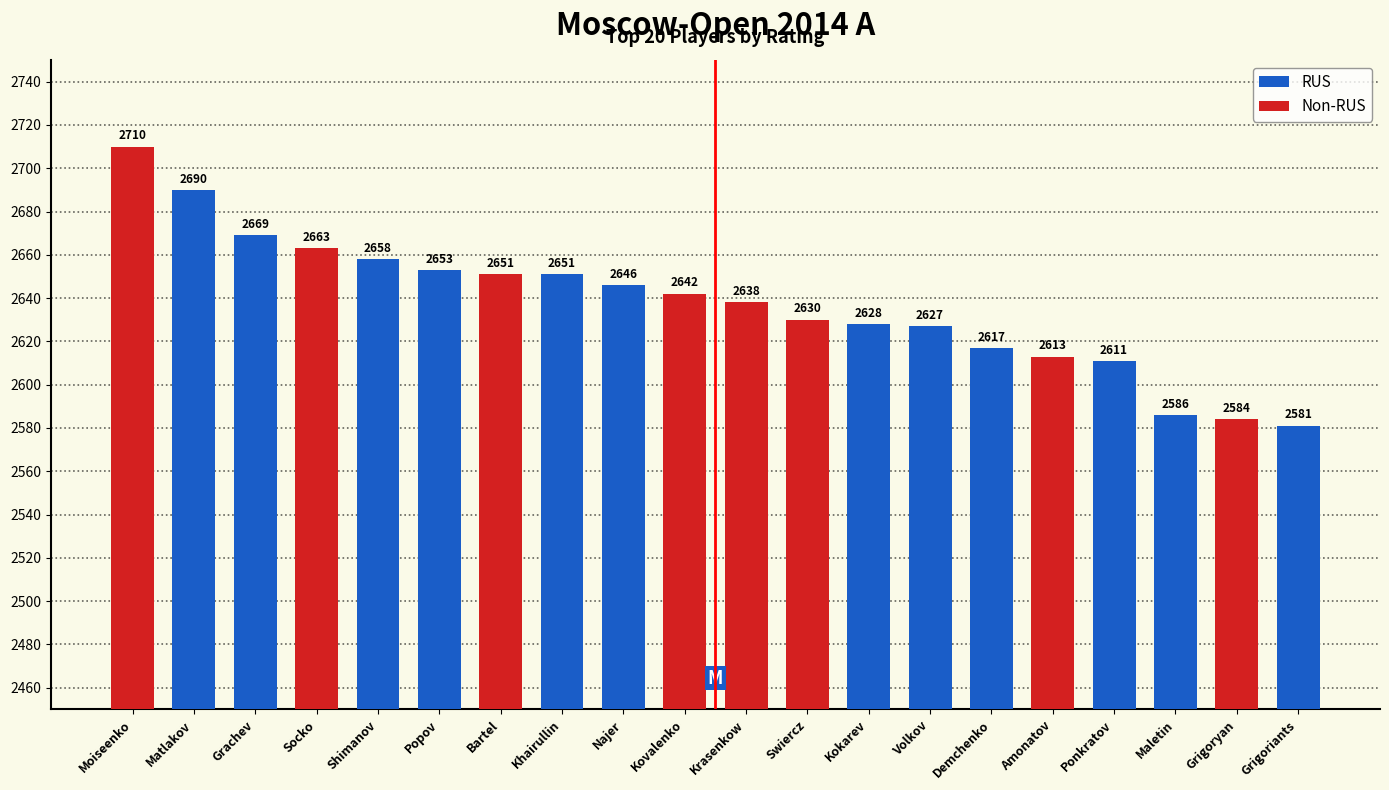

What is the average value?

2637